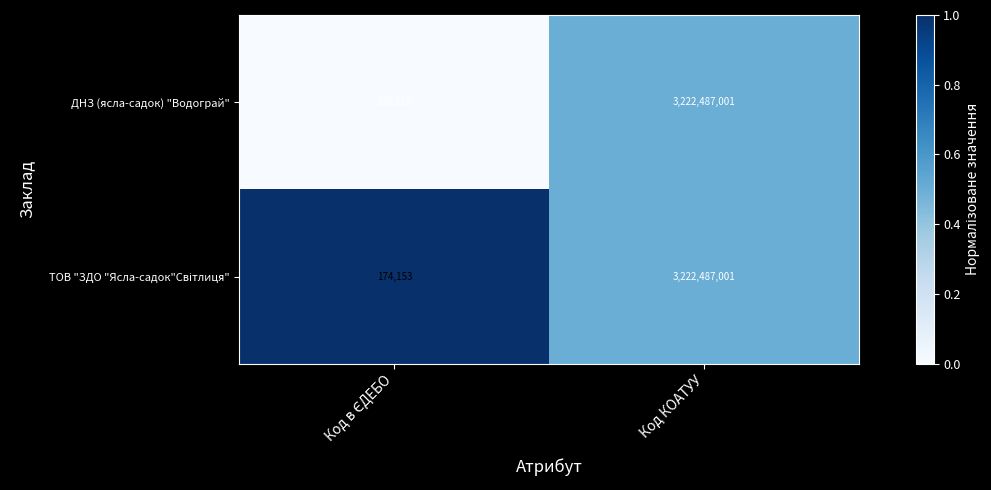

What is the approximate value of ДНЗ (ясла-садок) "Водограй" at Код КОАТУУ, to the nearest 50?

3222487000